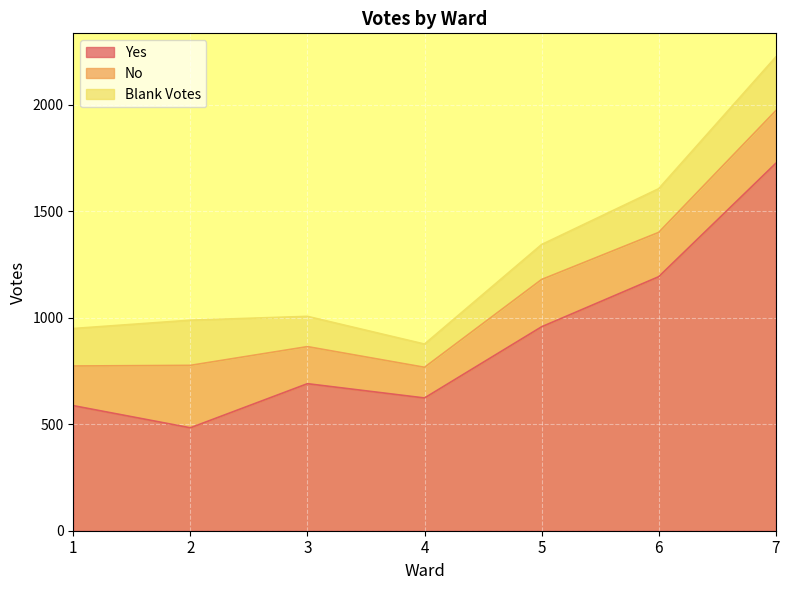

At which category does Blank Votes reach its first local valley?

4